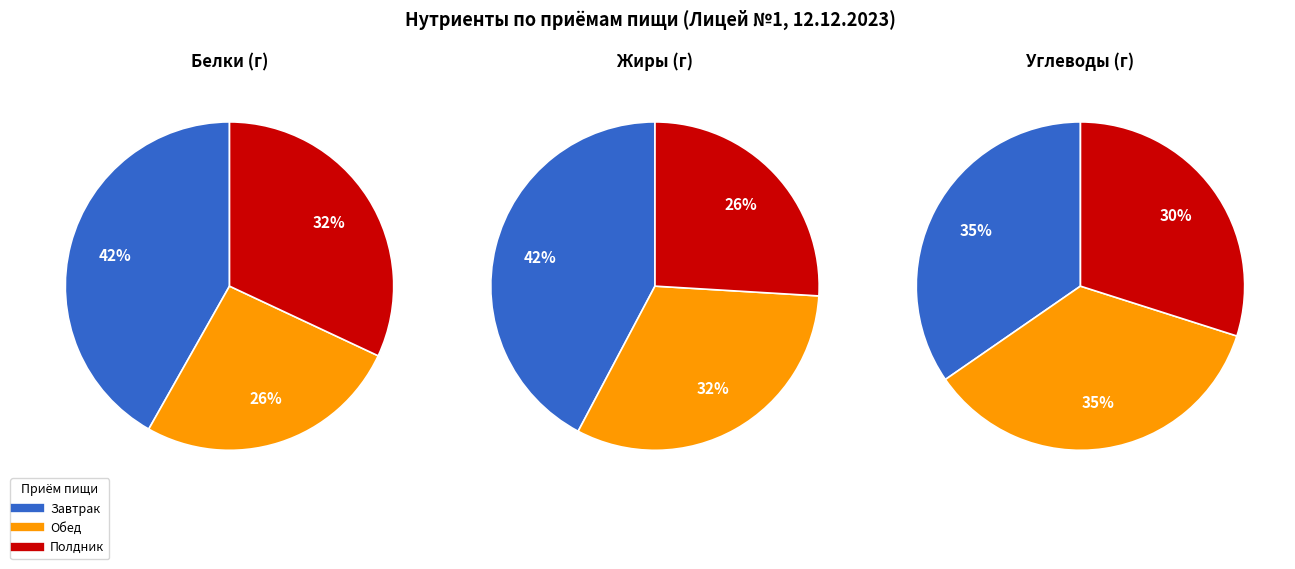

Rank the series at 7 from highest to lowest value.

Белки, Жиры, Углеводы